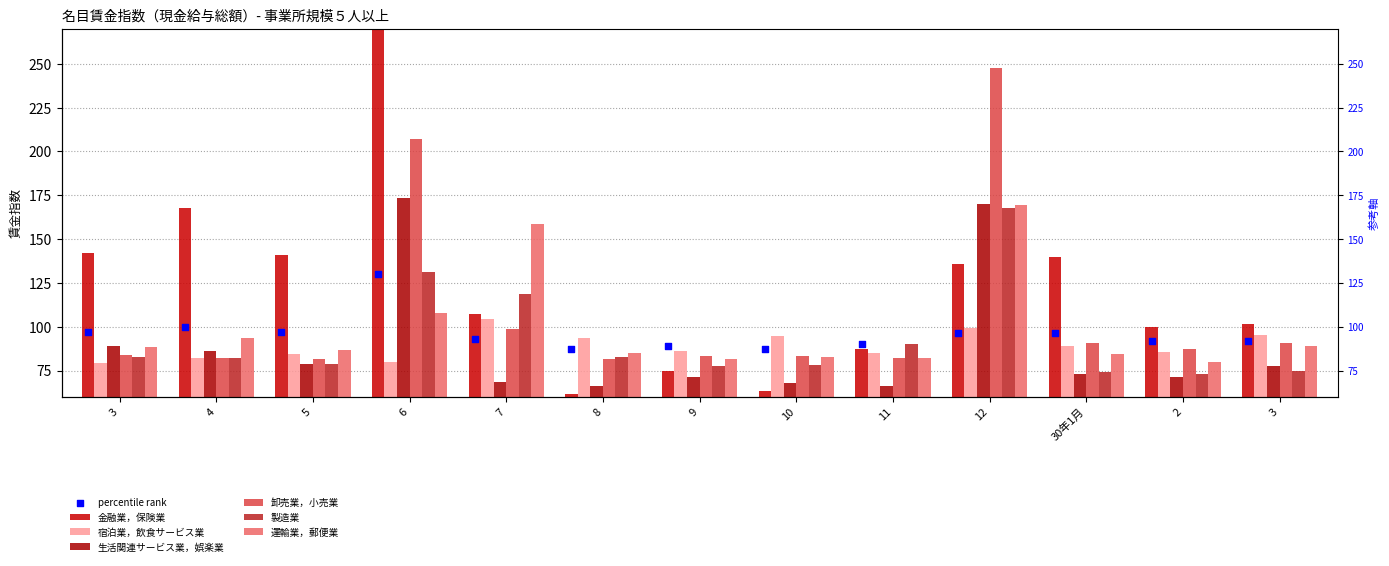

Is the value of 生活関連サービス業，娯楽業 at 8 greater than the value of 製造業 at 9?

No